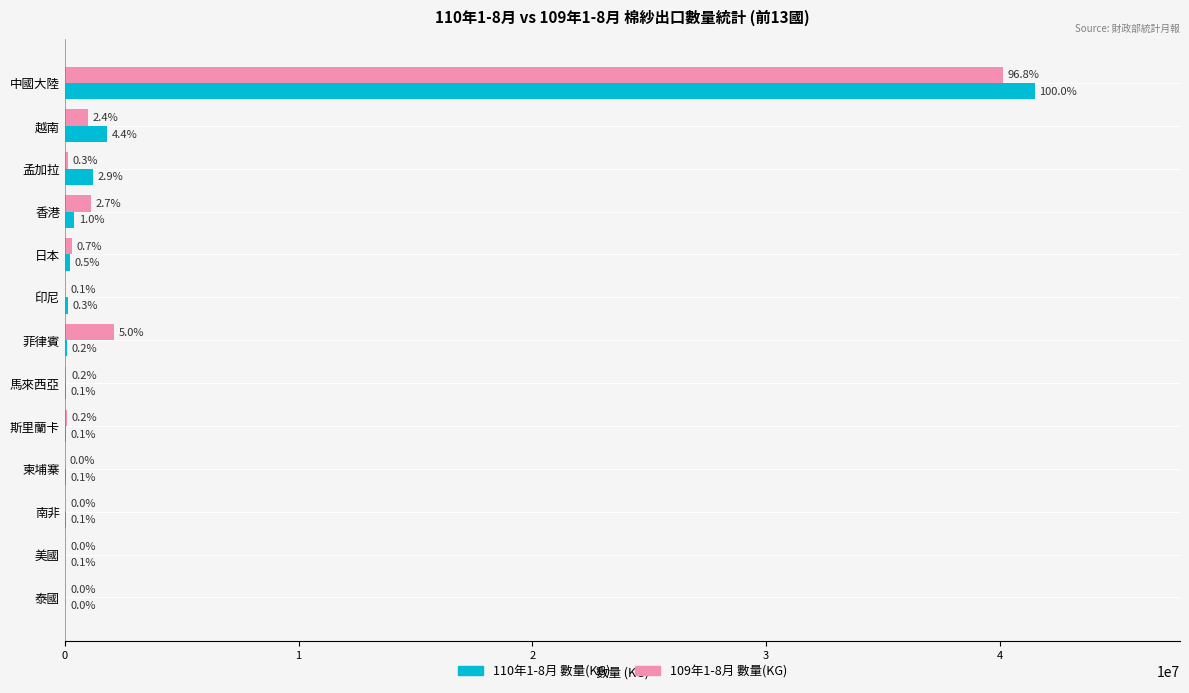

What are all the series names shown in the legend?

110年1-8月 數量(KG), 109年1-8月 數量(KG)